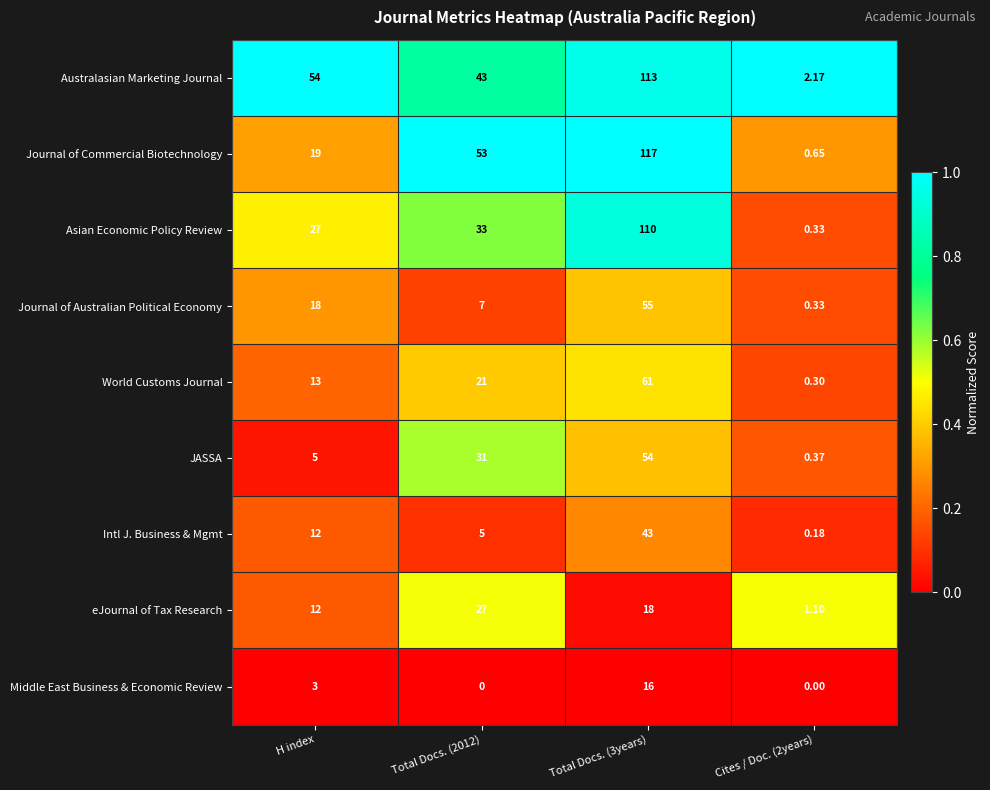

Count the number of categories in the chart.

4